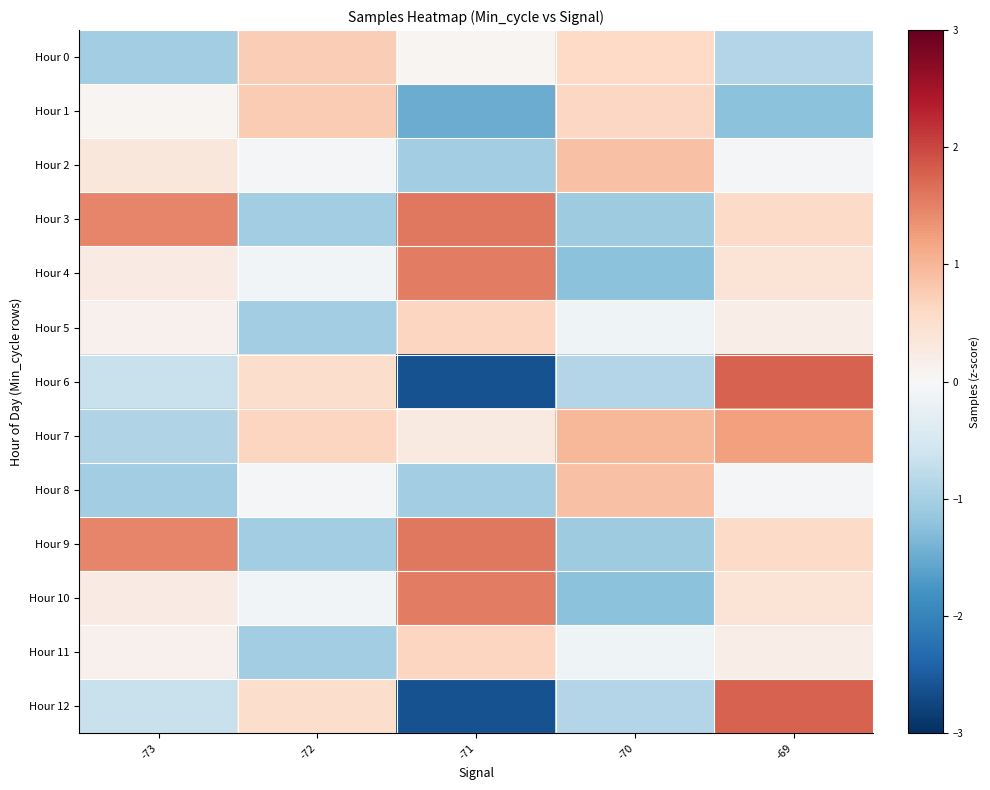

Which has a higher value, -72 or -69?

-72